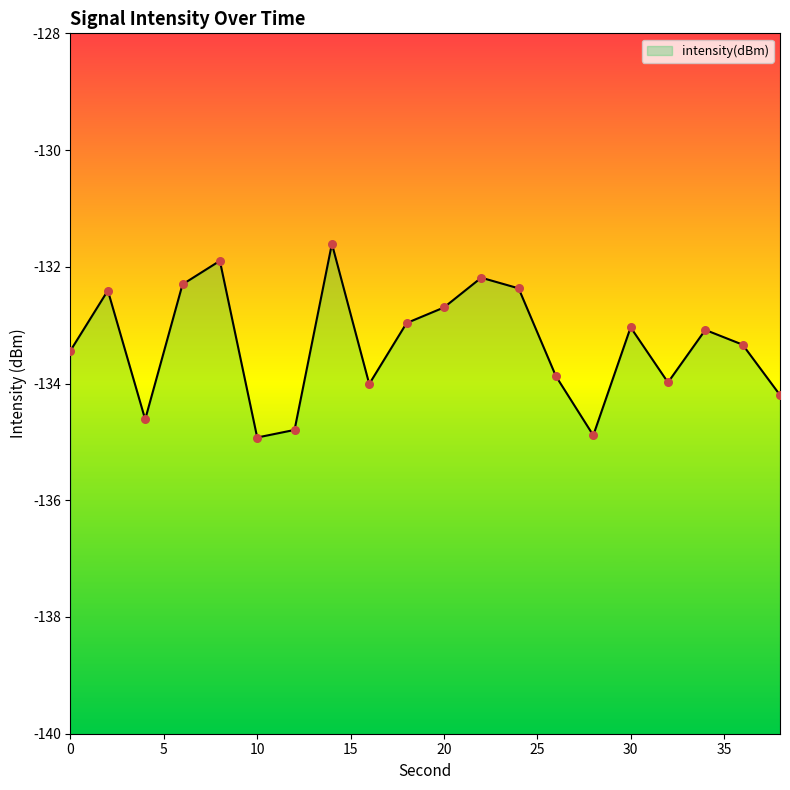

Between 38 and 34, which is larger?

34